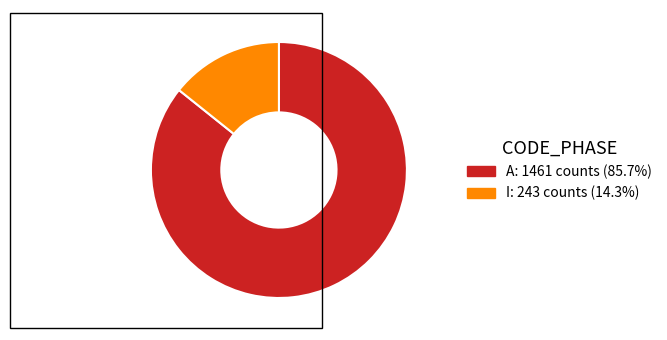

Is there a majority slice in this chart?

Yes